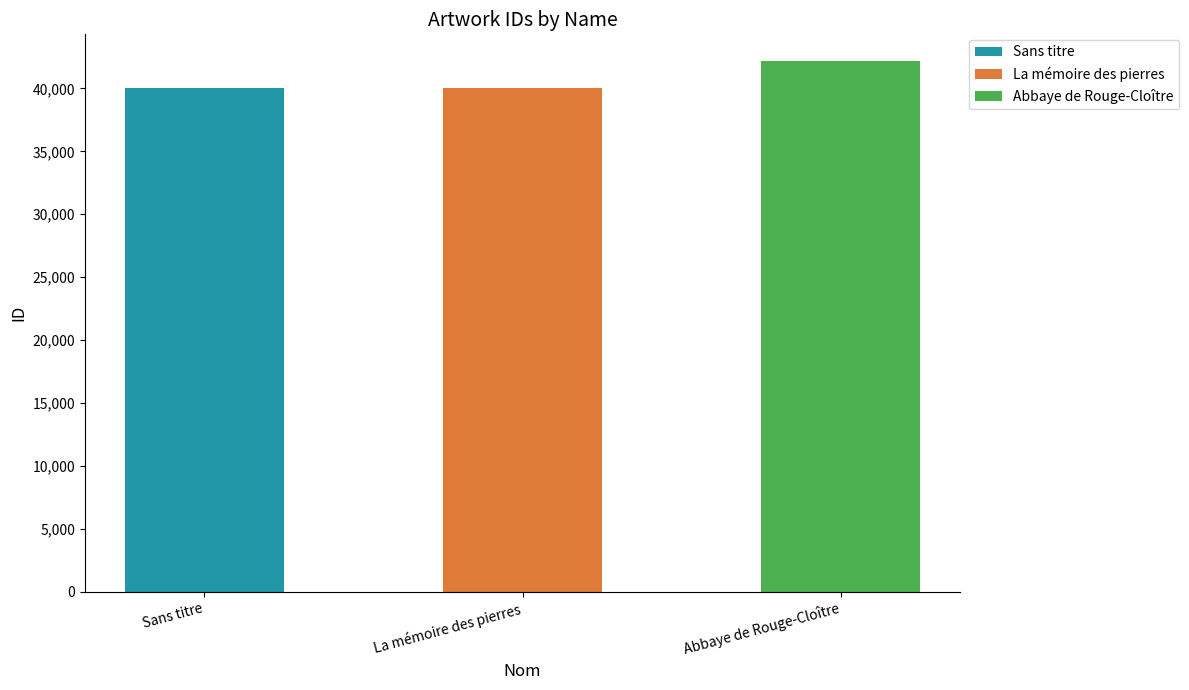

True or false: the data shows 17286 at La mémoire des pierres.

False